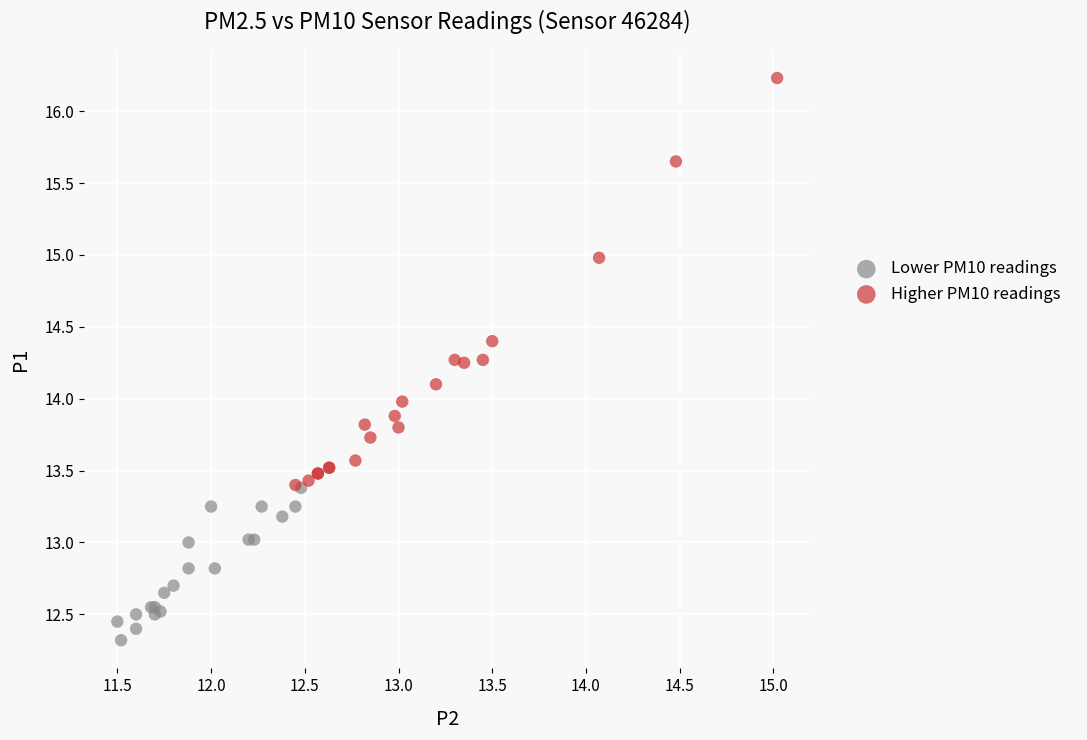

Which series has the widest spread of Y values?

Higher PM10 readings